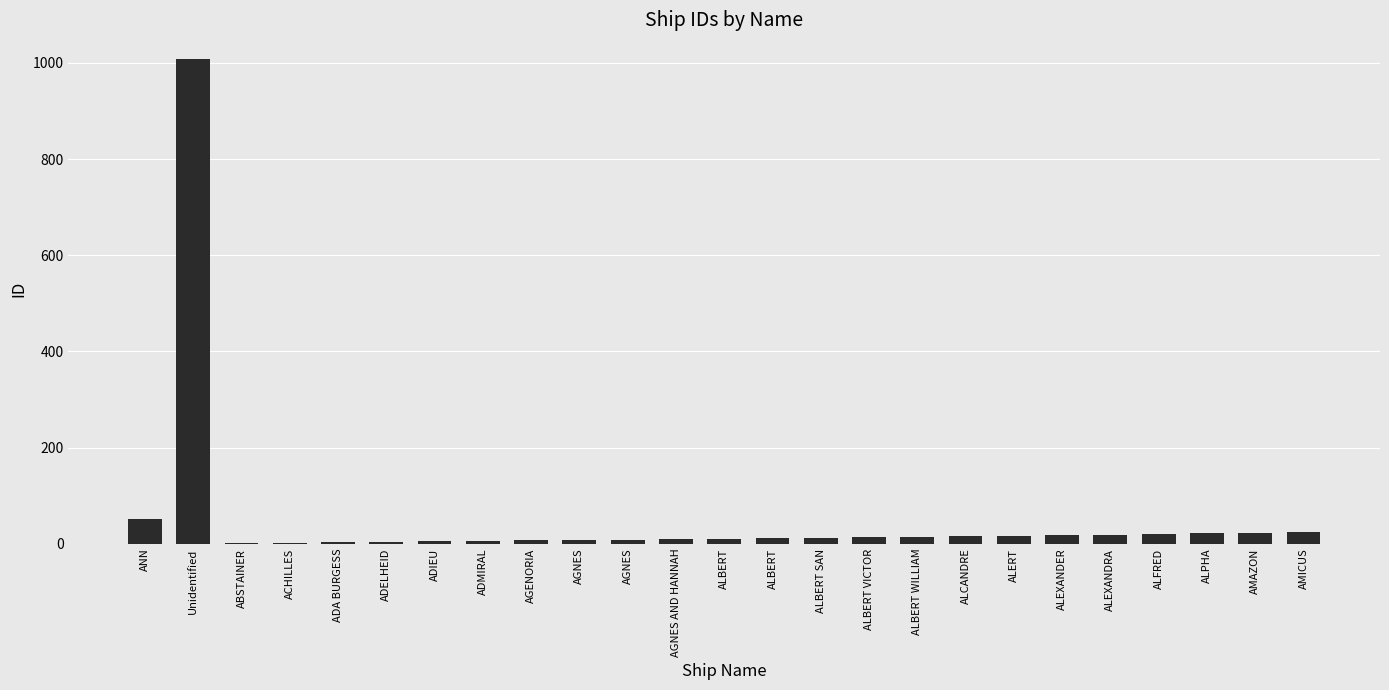

How many data points does each series have?

25